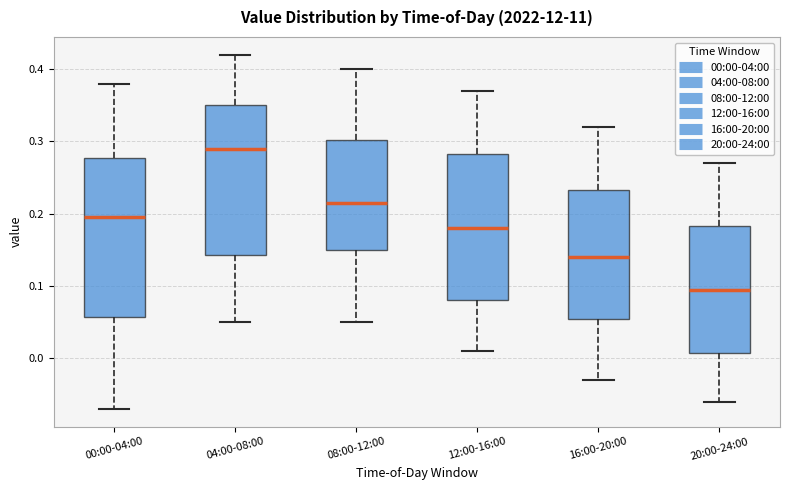

Which box's median line is the lowest?

20:00-24:00